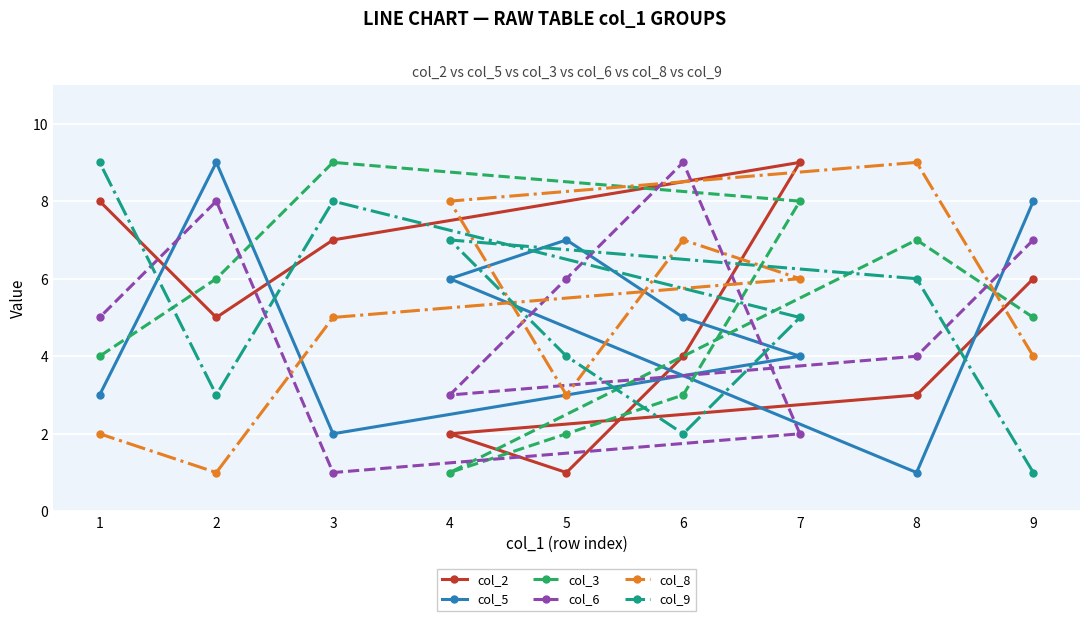

What is the maximum value shown in the chart?

9